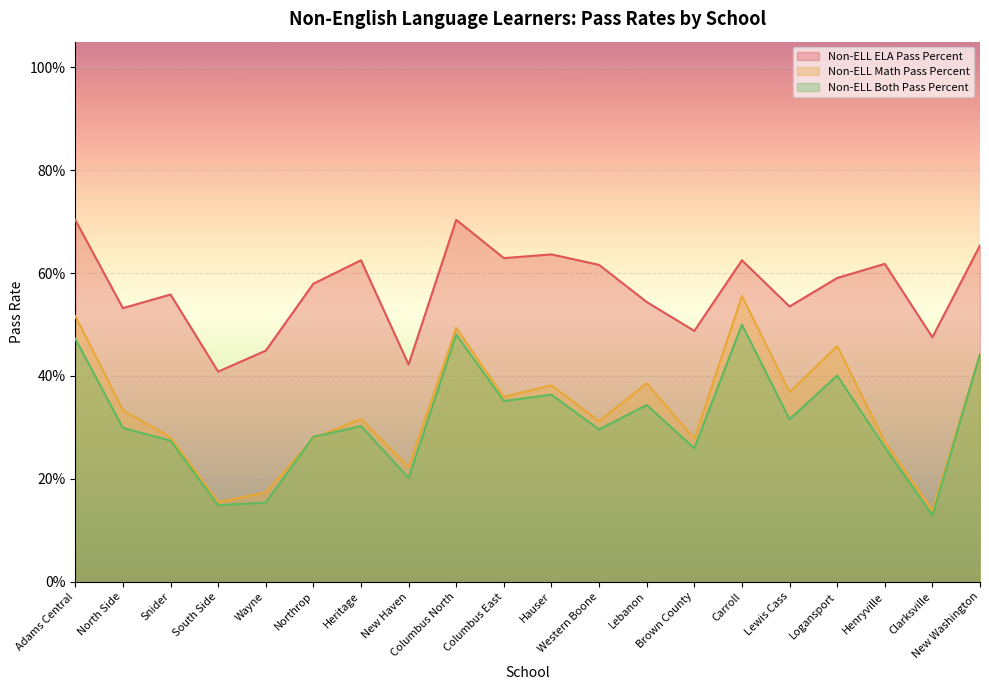

Reading left to right, what are all the values shown in this chart?

Non-ELL ELA Pass Percent: Adams Central=0.7	North Side=0.5	Snider=0.6	South Side=0.4	Wayne=0.4	Northrop=0.6	Heritage=0.6	New Haven=0.4	Columbus North=0.7	Columbus East=0.6	Hauser=0.6	Western Boone=0.6	Lebanon=0.5	Brown County=0.5	Carroll=0.6	Lewis Cass=0.5	Logansport=0.6	Henryville=0.6	Clarksville=0.5	New Washington=0.7
Non-ELL Math Pass Percent: Adams Central=0.5	North Side=0.3	Snider=0.3	South Side=0.2	Wayne=0.2	Northrop=0.3	Heritage=0.3	New Haven=0.2	Columbus North=0.5	Columbus East=0.4	Hauser=0.4	Western Boone=0.3	Lebanon=0.4	Brown County=0.3	Carroll=0.6	Lewis Cass=0.4	Logansport=0.5	Henryville=0.3	Clarksville=0.1	New Washington=0.4
Non-ELL Both Pass Percent: Adams Central=0.5	North Side=0.3	Snider=0.3	South Side=0.1	Wayne=0.2	Northrop=0.3	Heritage=0.3	New Haven=0.2	Columbus North=0.5	Columbus East=0.4	Hauser=0.4	Western Boone=0.3	Lebanon=0.3	Brown County=0.3	Carroll=0.5	Lewis Cass=0.3	Logansport=0.4	Henryville=0.3	Clarksville=0.1	New Washington=0.4